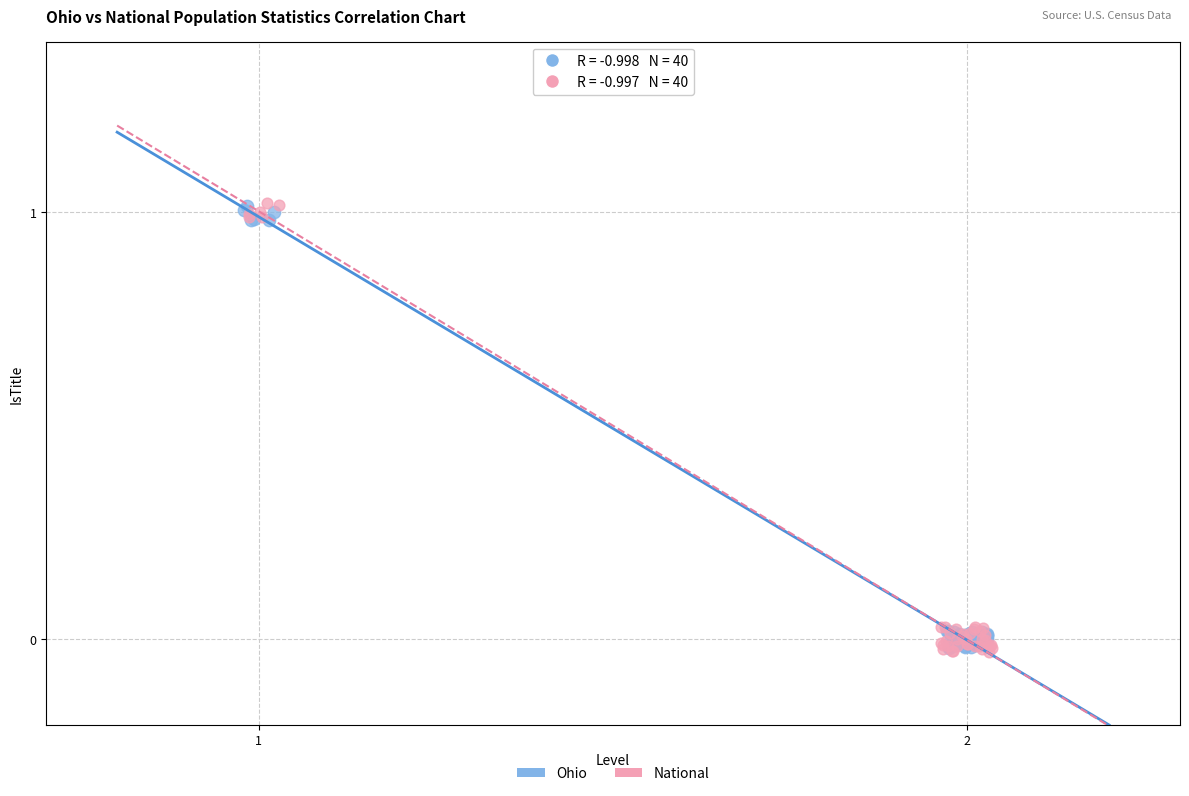

What are all the series names shown in the legend?

Ohio, National